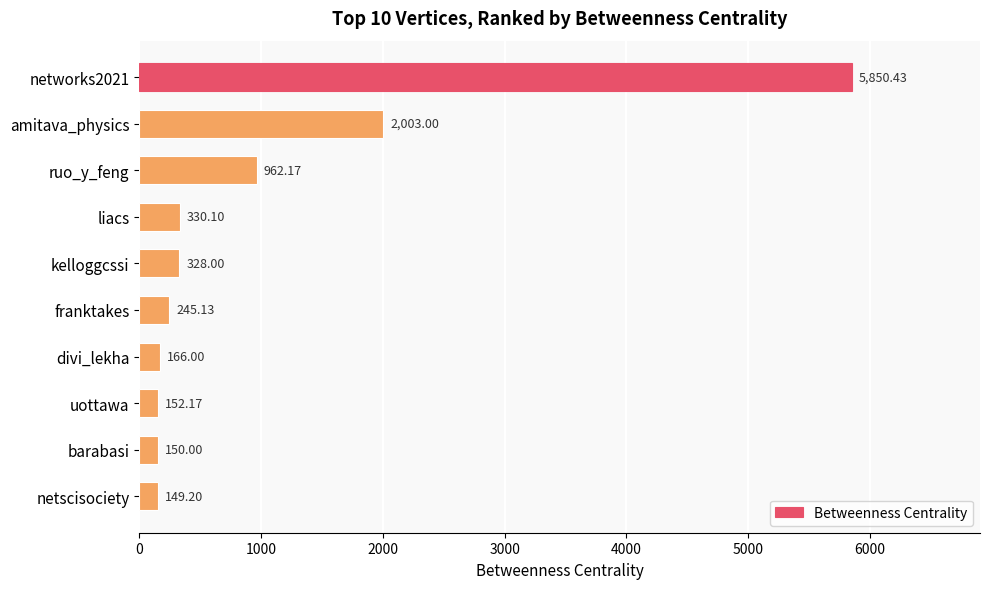

Where is the data nearest to the value 2999?

amitava_physics